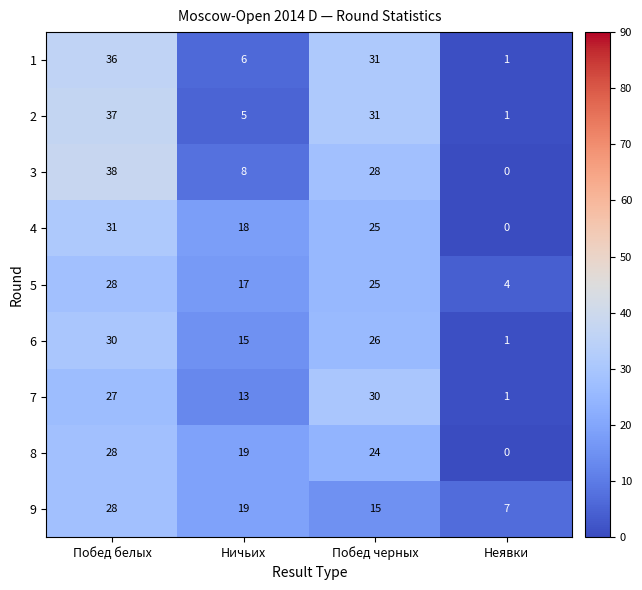

How many series are shown in this chart?

9